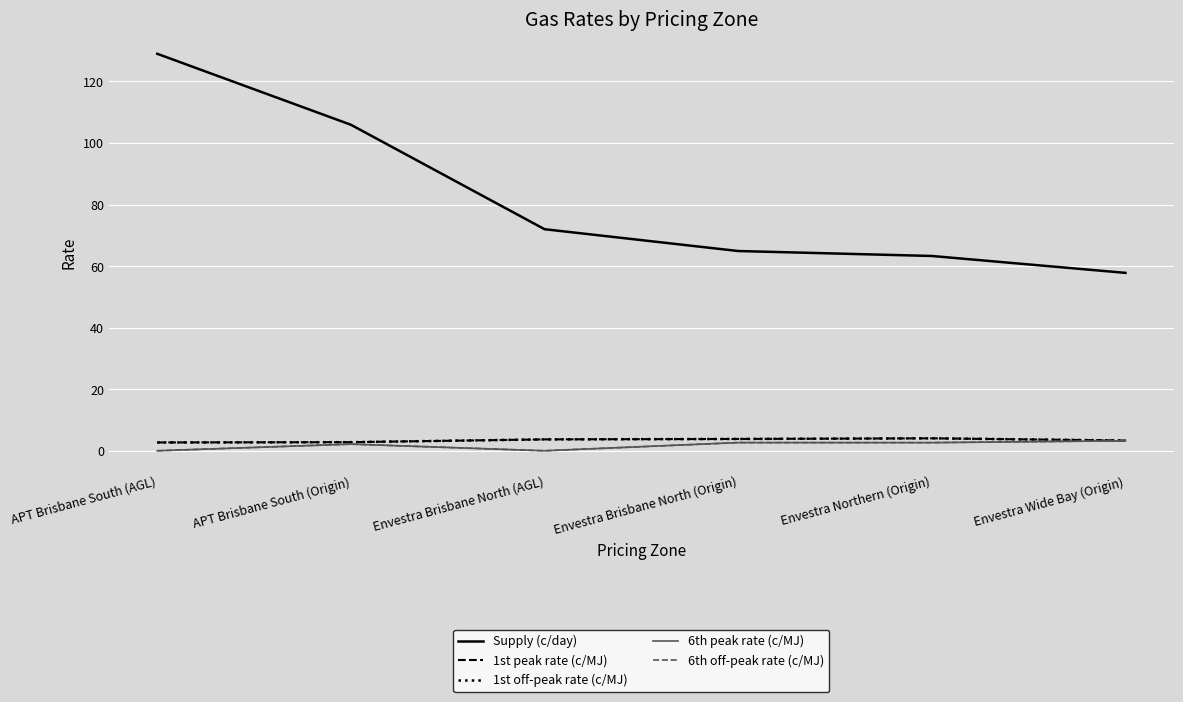

Is the value of 1st peak rate (c/MJ) at APT Brisbane South (AGL) greater than the value of Supply (c/day) at Envestra Northern (Origin)?

No